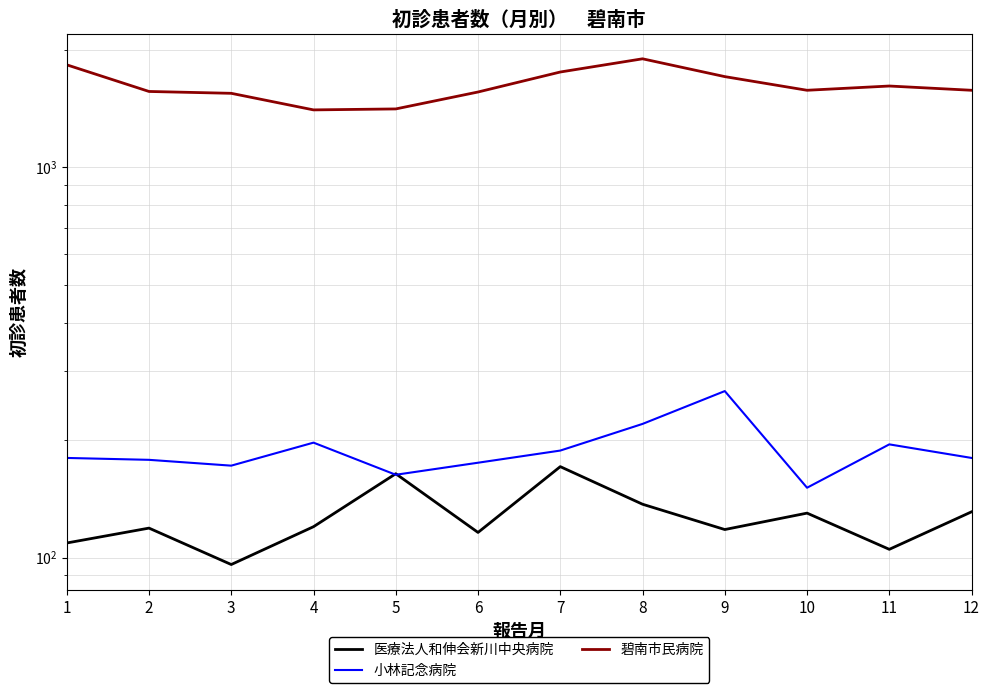

What is the sum of all 医療法人和伸会新川中央病院 values?

1516